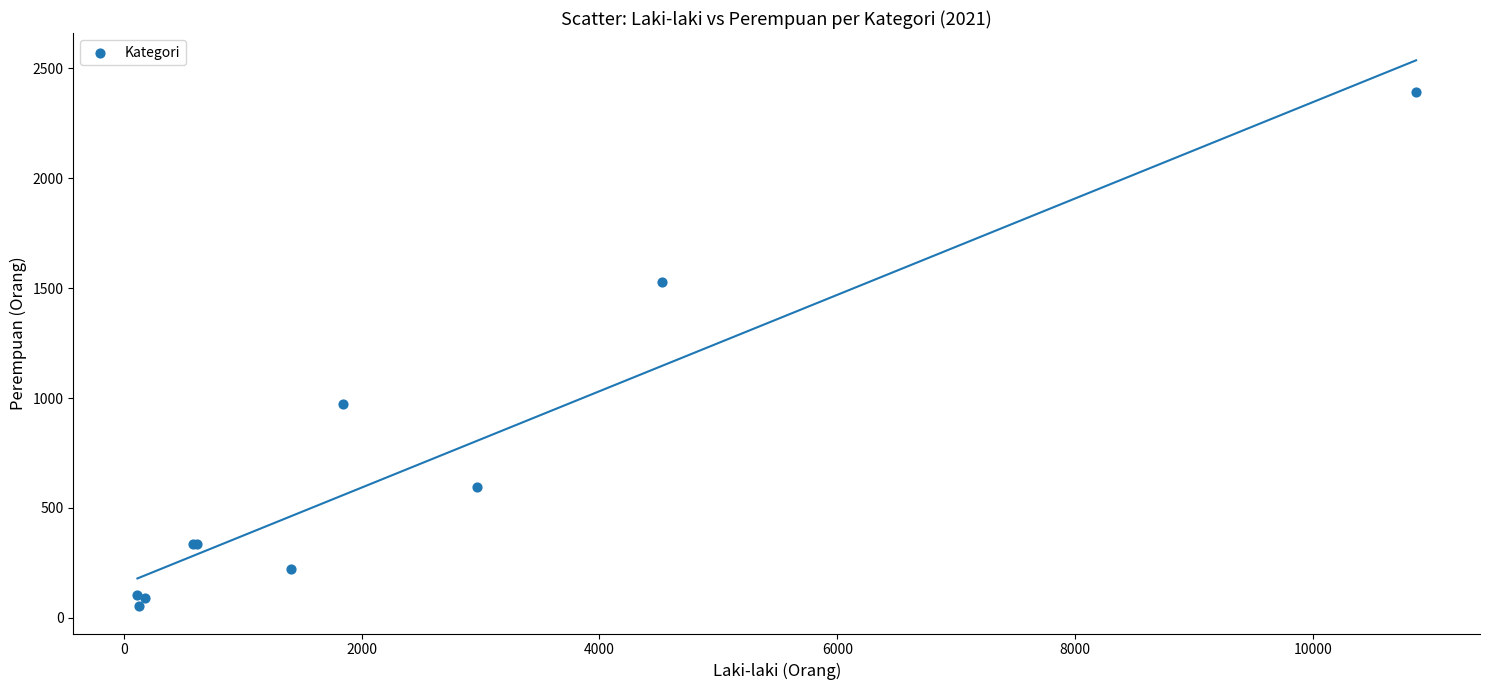

What Y value in the scatter plot is closest to 1223?

972